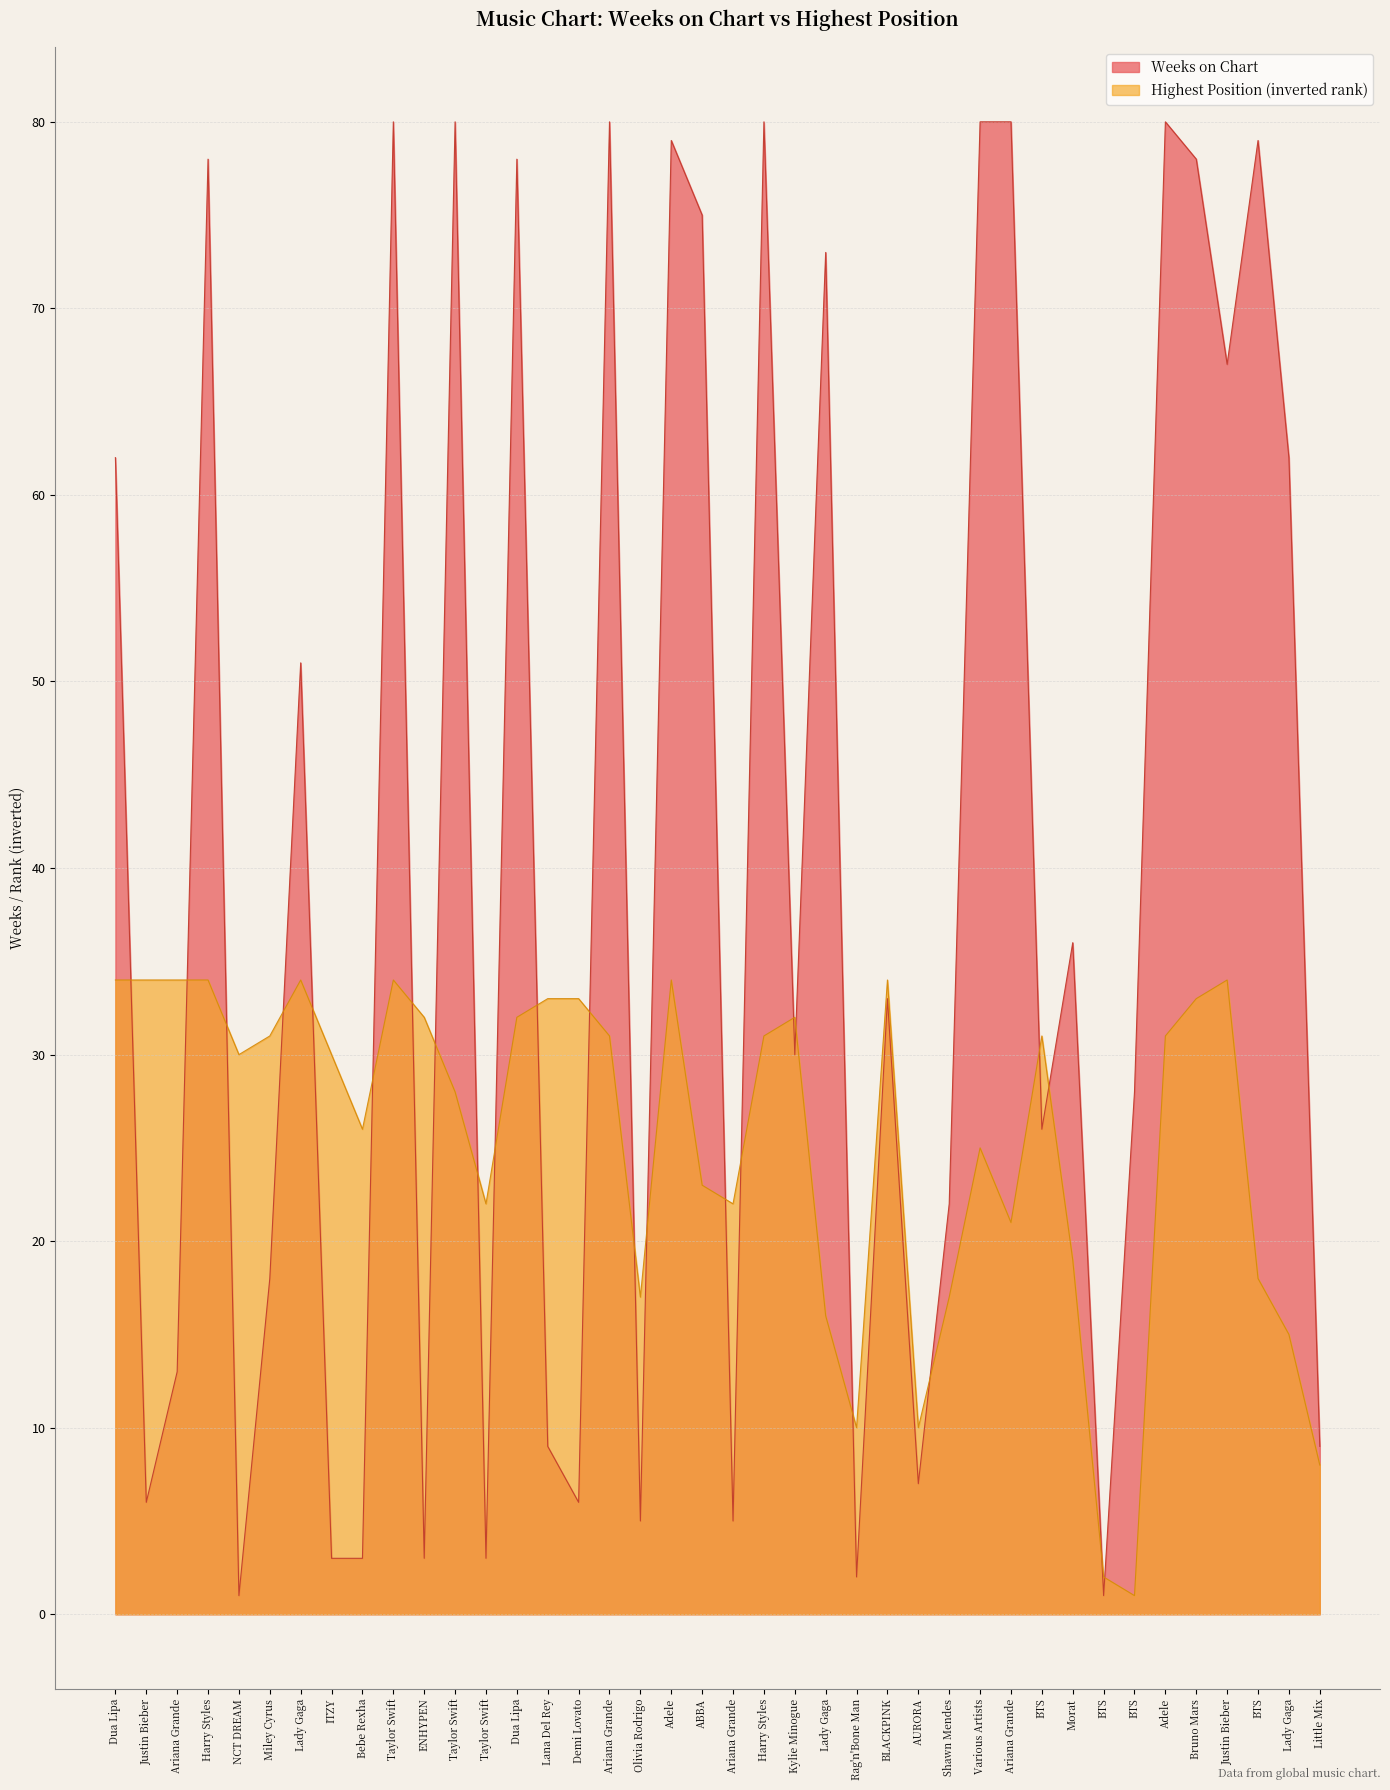

Does the chart display data point markers on the line(s)?

No